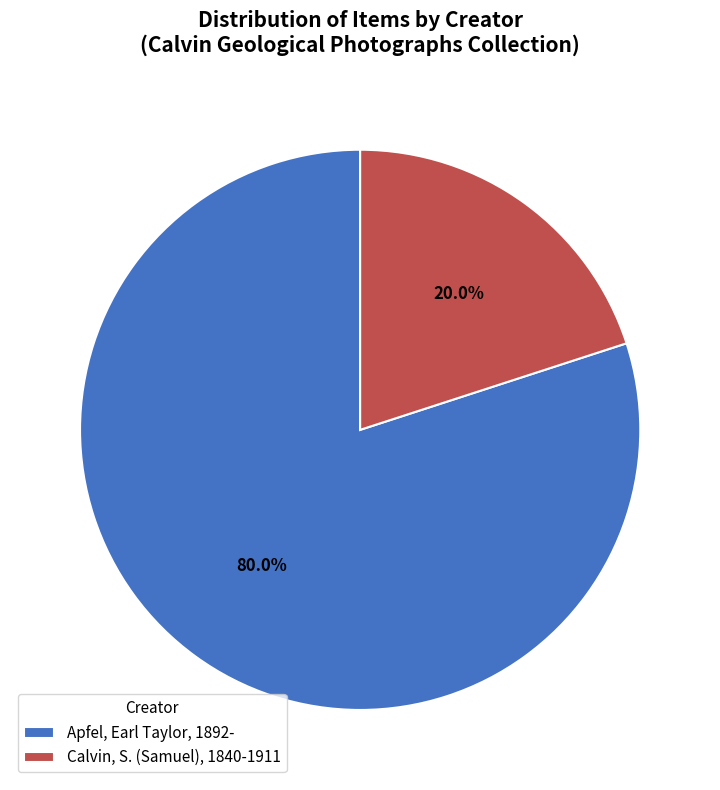

Is it true that Apfel, Earl Taylor, 1892- is 1% of the pie?

False